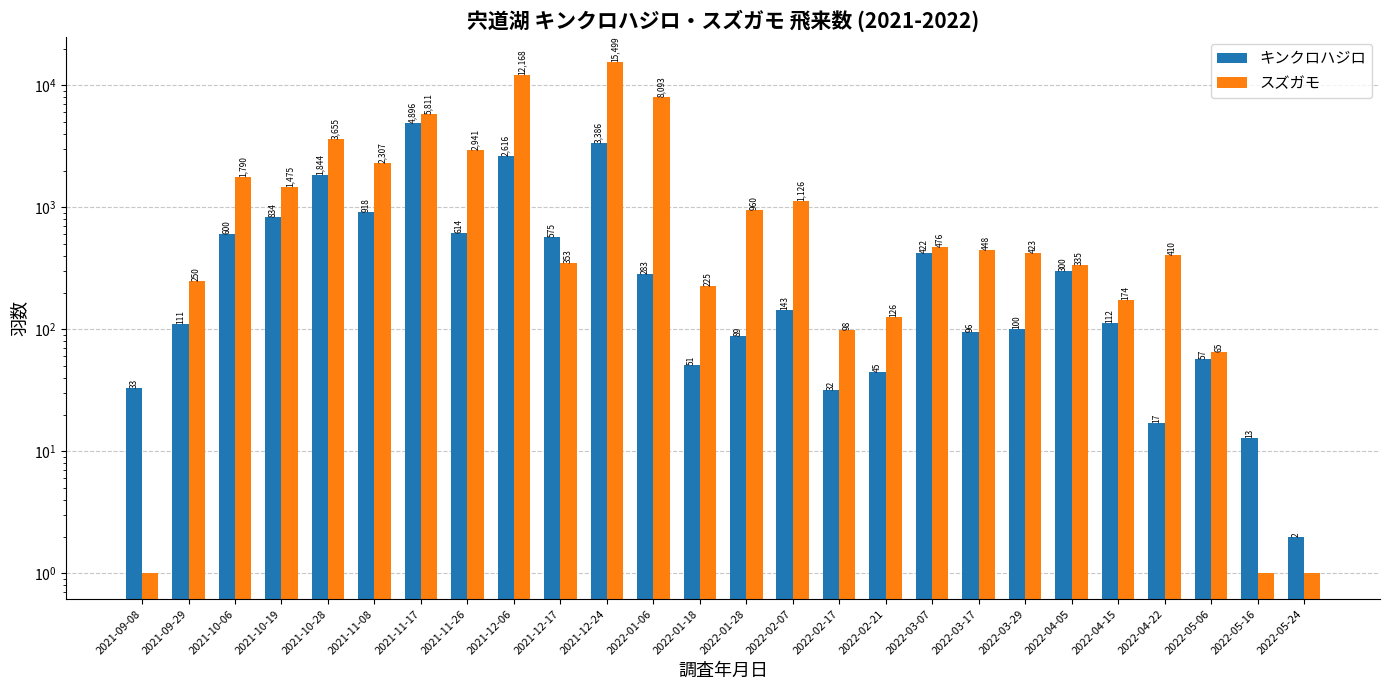

What is the difference between the highest and lowest values at 2022-05-06?

8